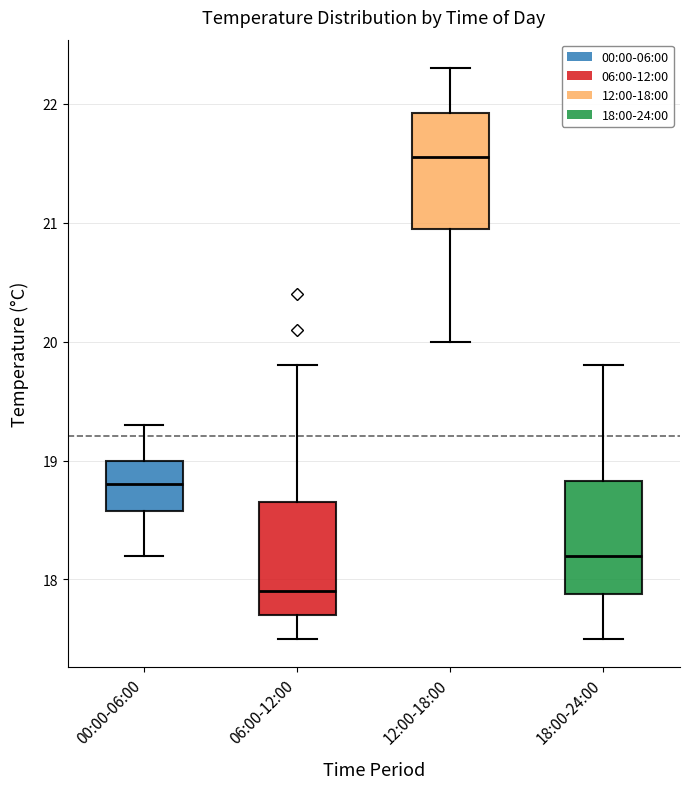

Which box has the highest median line?

12:00-18:00